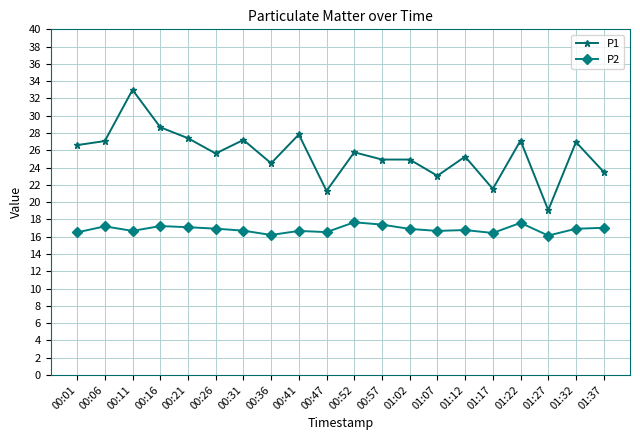

Which series has the widest spread of values?

P1